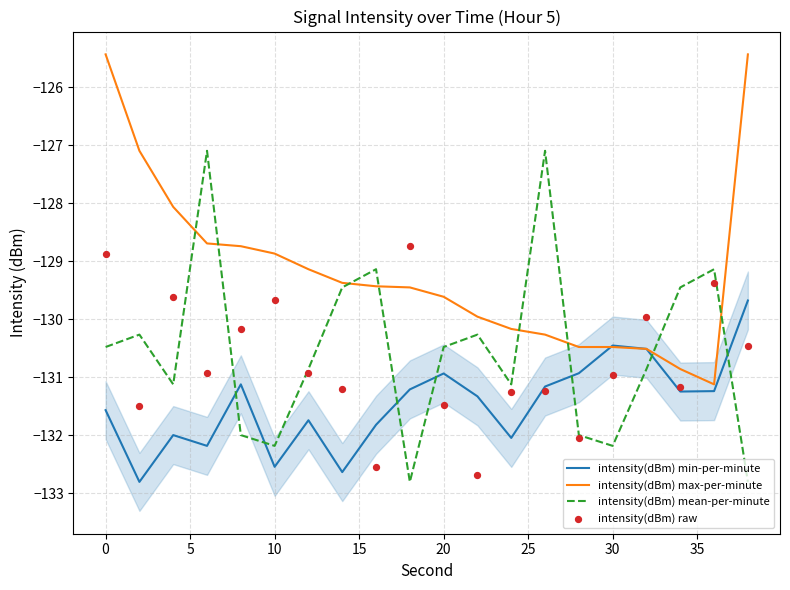

Which series has the largest total across all categories?

intensity(dBm) max-per-minute